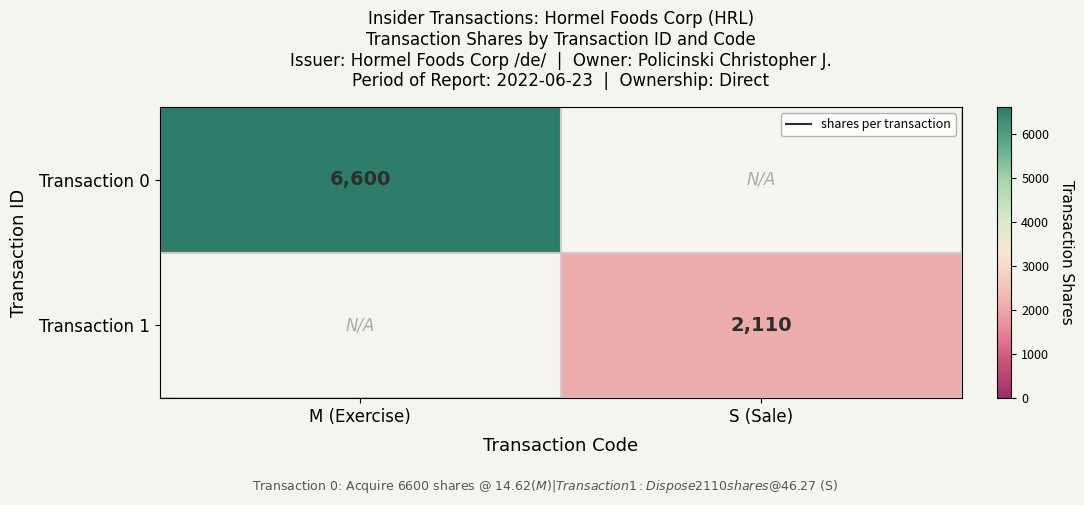

The value of Transaction 0 at M (Exercise) is 3925. True or false?

False